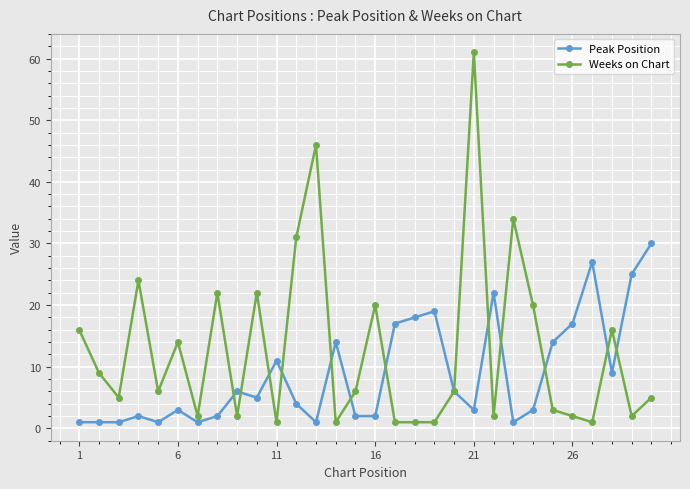

List the series in order of their overall mean, highest first.

Weeks on Chart, Peak Position